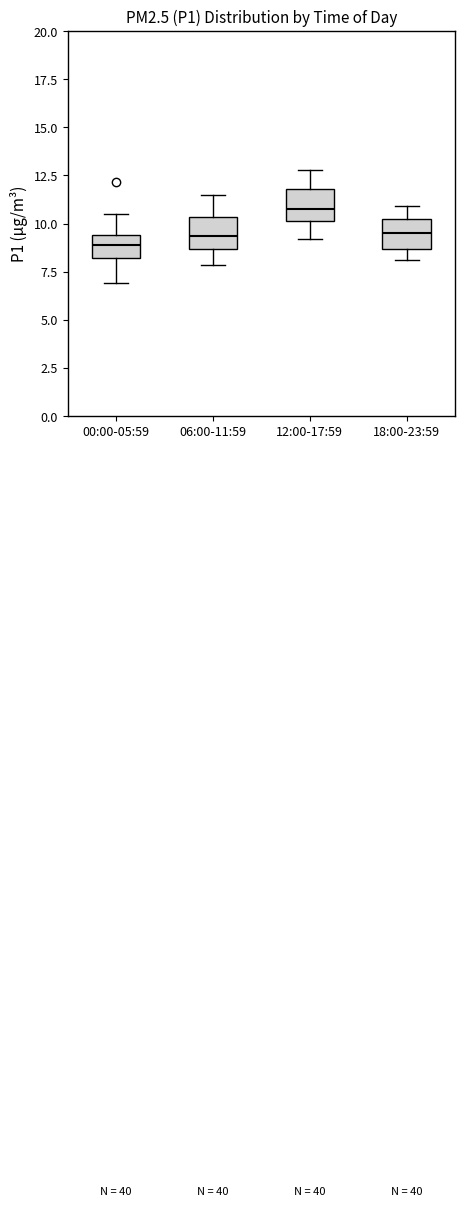

Reading left to right, transcribe this box plot: for each box, give where its median line is, the range the box spans, and where its two whiskers end, as read against the y-axis. The values are not printed on the chart, so give them approximately, as read against the axis.

00:00-05:59: median 9.0, box 8.0 to 9.5, whiskers 7.0 to 10.5
06:00-11:59: median 9.5, box 8.5 to 10.5, whiskers 8.0 to 11.5
12:00-17:59: median 11.0, box 10.0 to 12.0, whiskers 9.0 to 13.0
18:00-23:59: median 9.5, box 8.5 to 10.0, whiskers 8.0 to 11.0